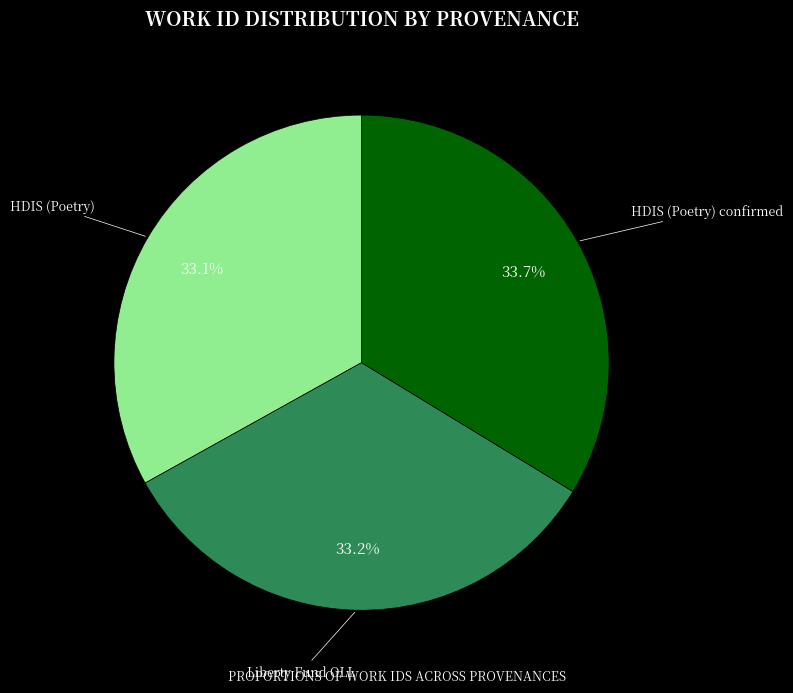

Which has a higher value, HDIS (Poetry) or HDIS (Poetry) confirmed?

HDIS (Poetry) confirmed